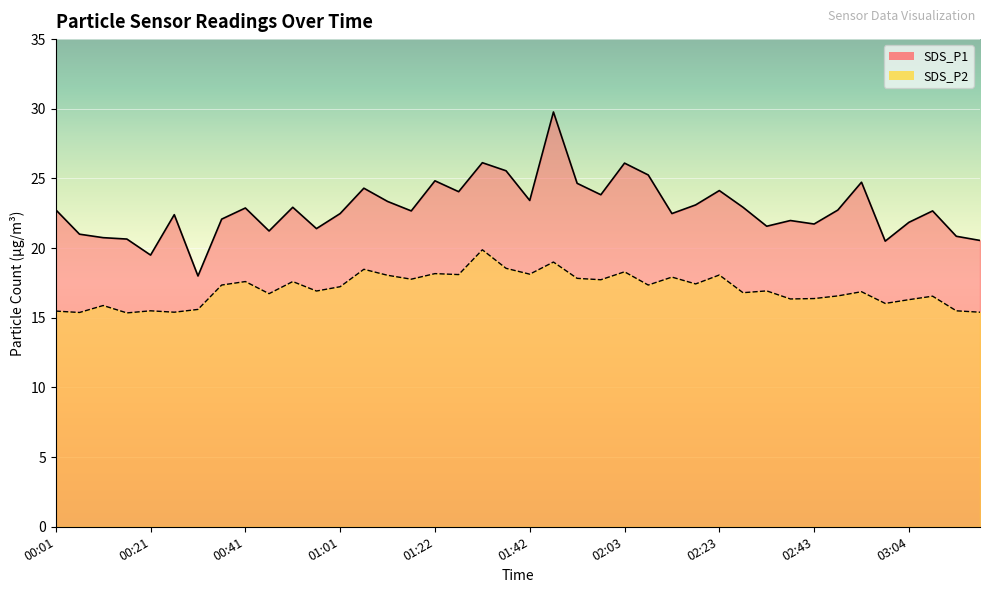

How many interior local peaks does the SDS_P2 series have?

14